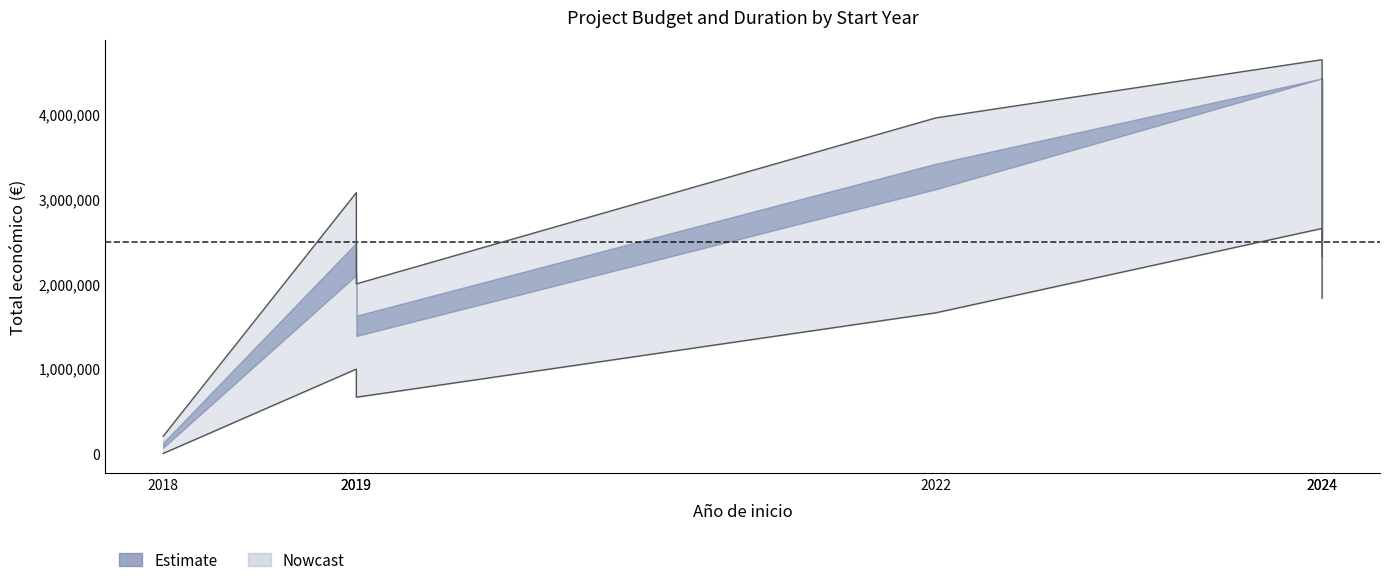

Reading left to right, extract all data points from this chart.

Total económico: 2018=203413.4	2019=3072874.4	2019=1997923.2	2022=3952923.5	2024=4638899.0	2024=1829172.5
Año de finalización: 2018=0.0	2019=994049.8	2019=662699.8	2022=1656749.6	2024=2650799.4	2024=2319449.5